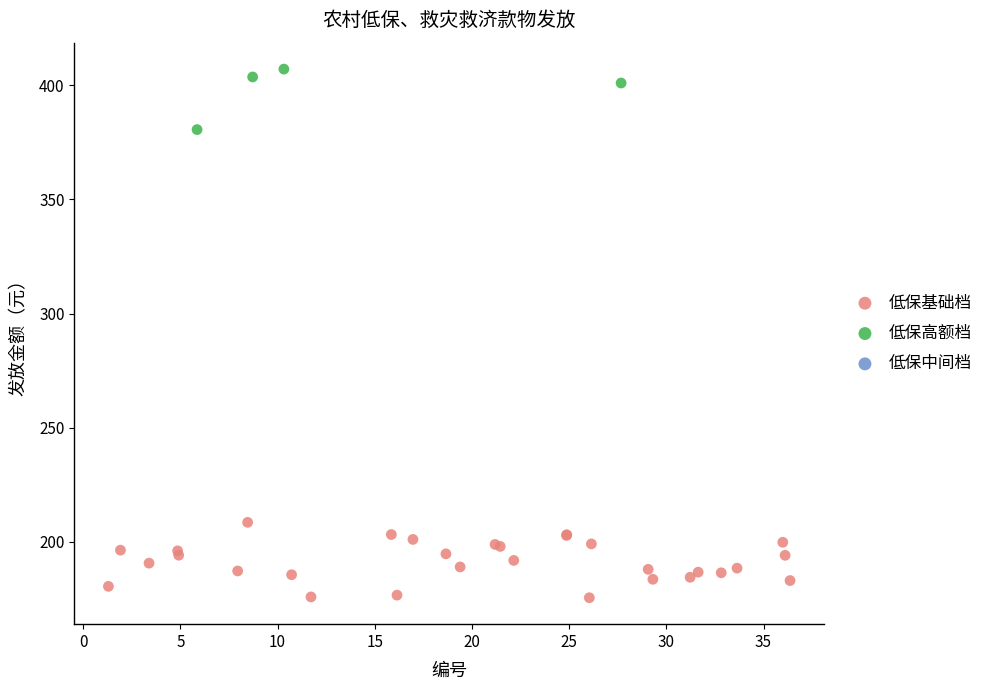

Which series reaches the maximum Y coordinate?

低保高额档